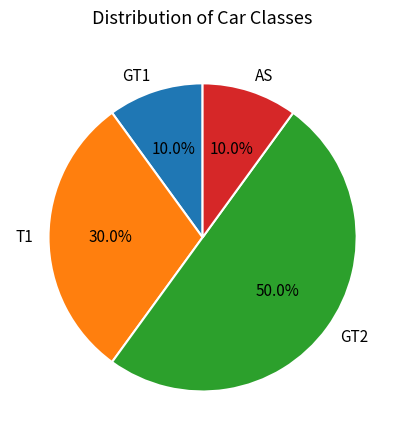

Is it true that GT2 is 16% of the pie?

False